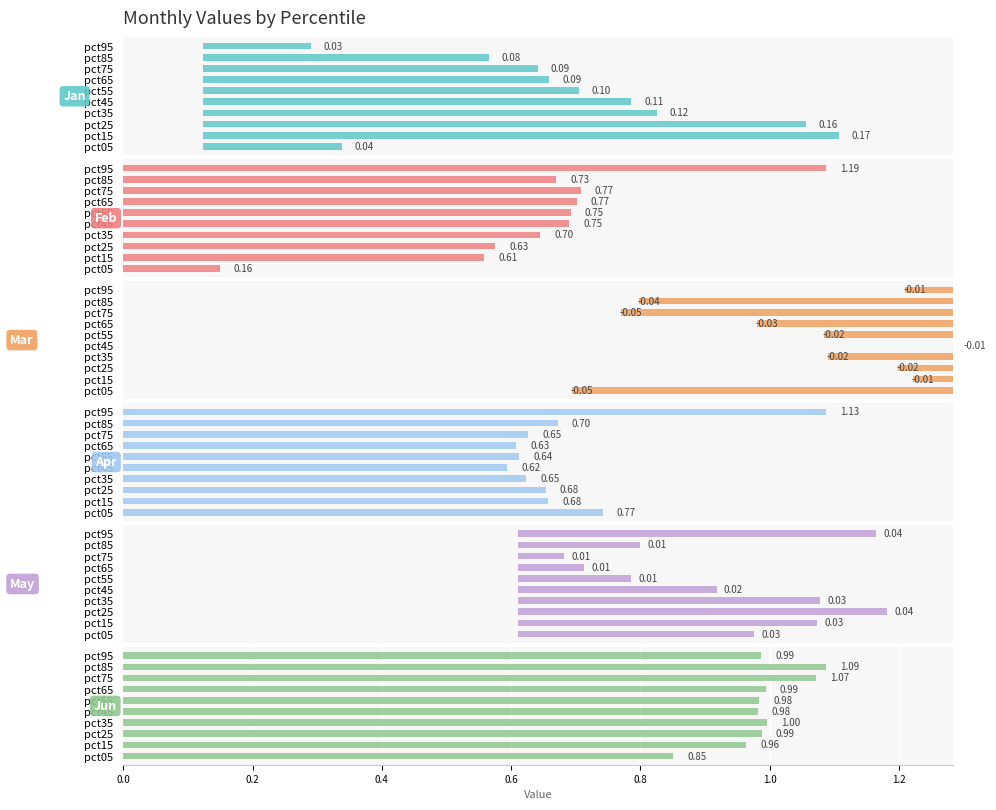

Between pct45 and pct95, which series saw the biggest shift?

Apr